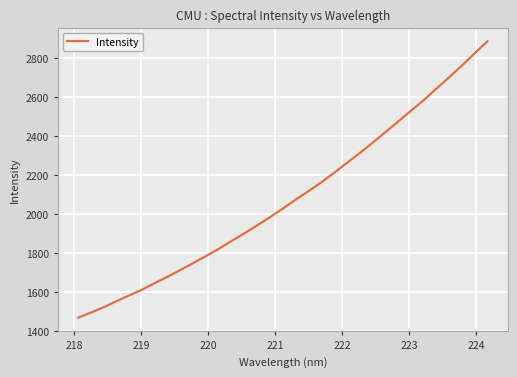

What is the maximum value shown in the chart?

2883.8